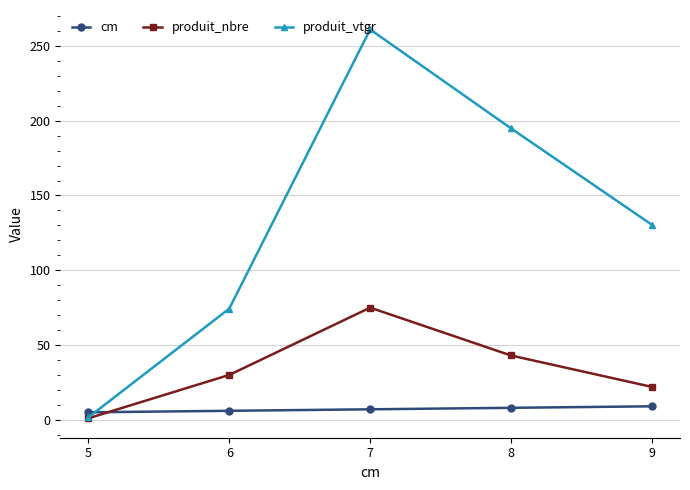

True or false: cm has more than 2 interior local peaks.

False